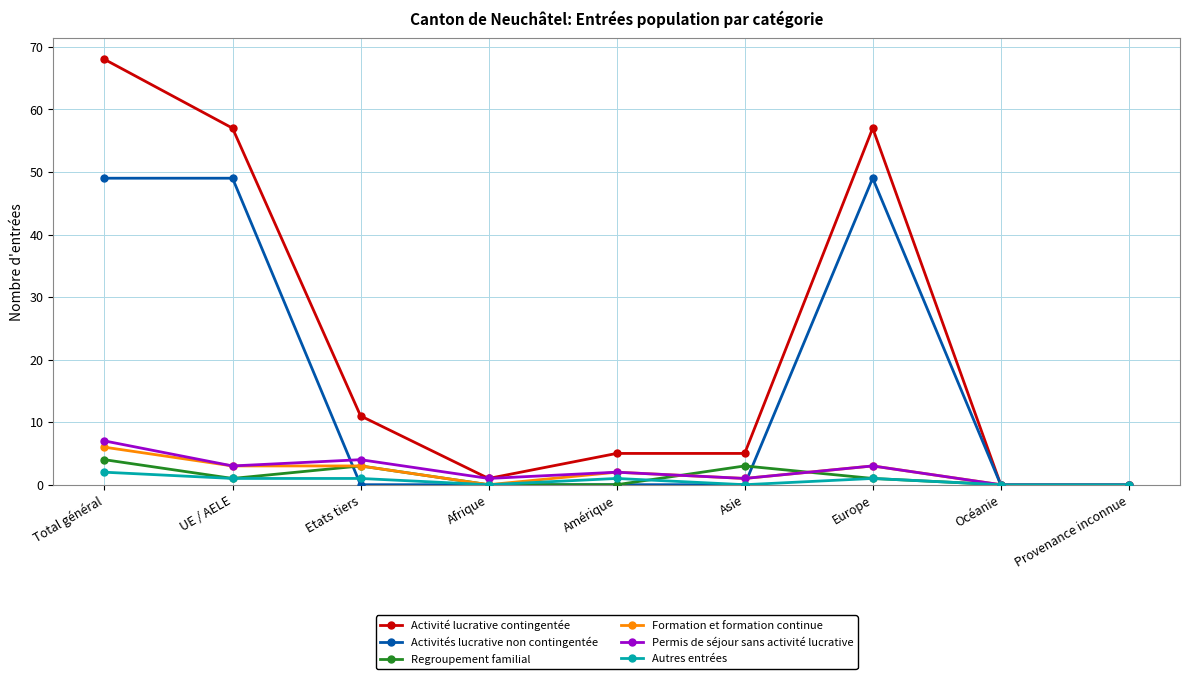

Rank the series by their maximum value, from highest to lowest.

Activité lucrative contingentée, Activités lucrative non contingentée, Permis de séjour sans activité lucrative, Formation et formation continue, Regroupement familial, Autres entrées